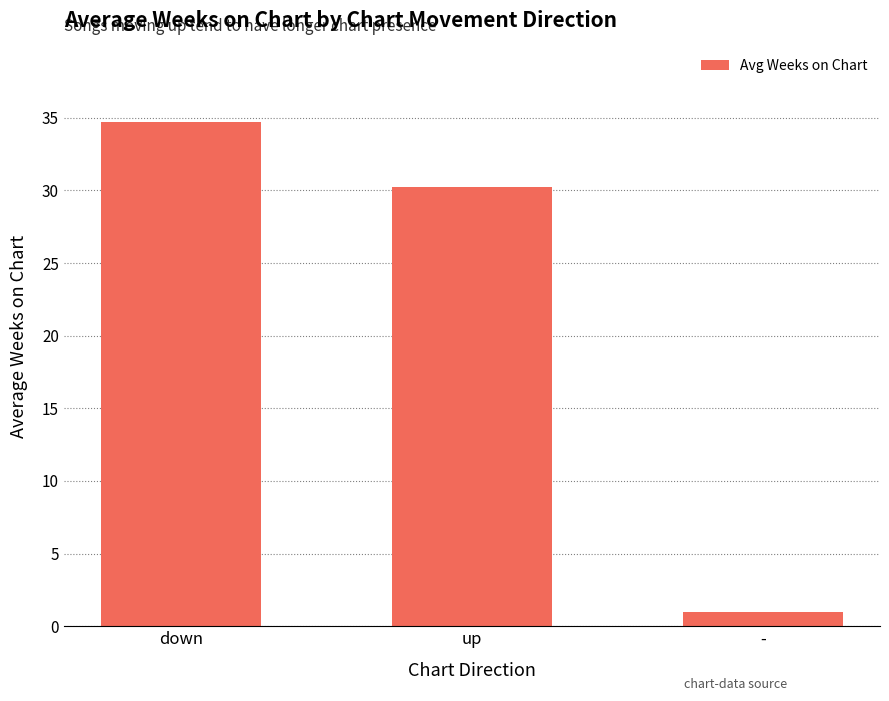

The chart shows a value of 34.7 at down. True or false?

True